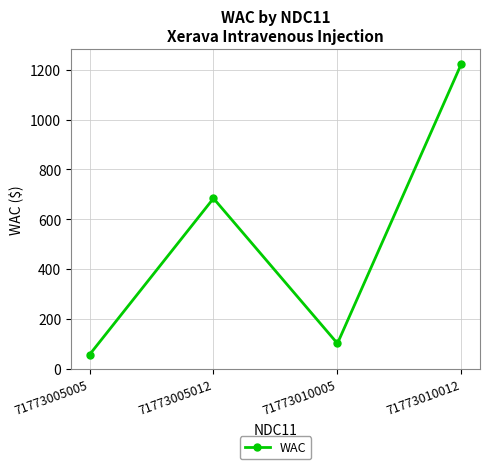

Read the value at 71773010005, to the nearest 10.

100